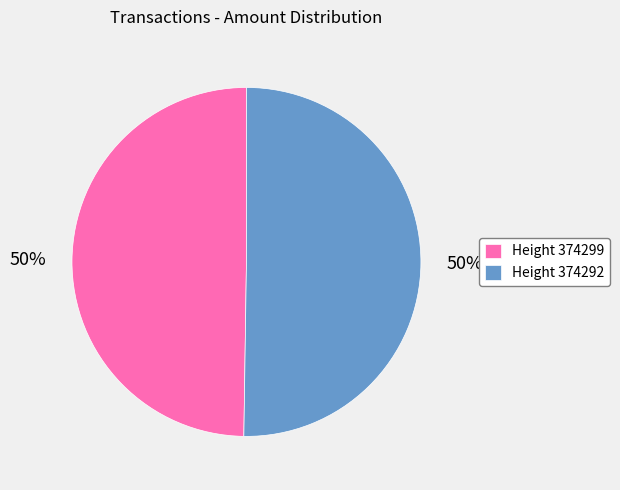

Combined, do Height 374292 and Height 374299 account for over 50%?

Yes